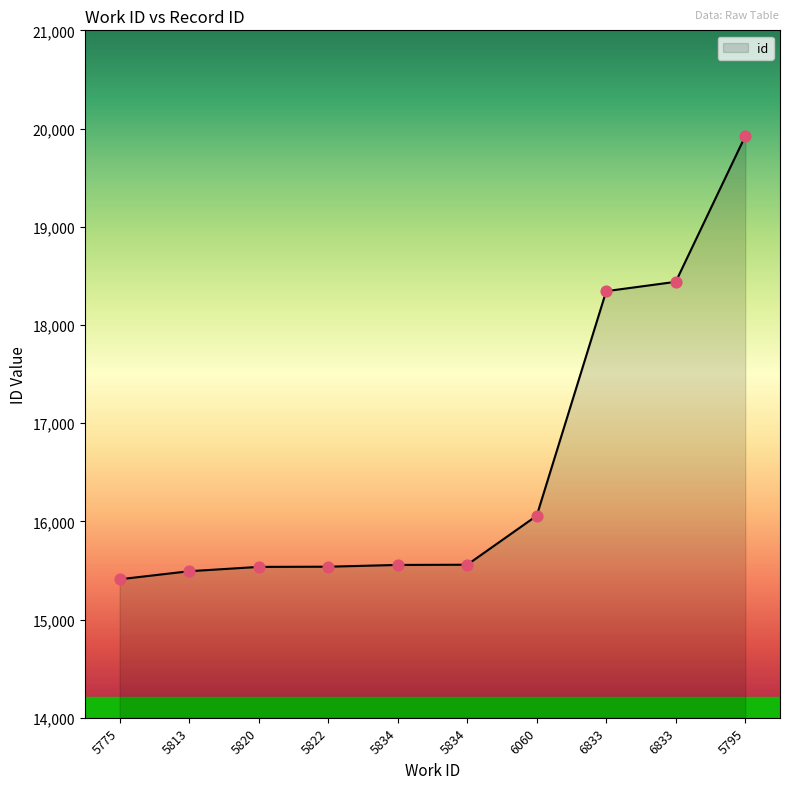

Is this an area chart (filled region under the line)?

Yes